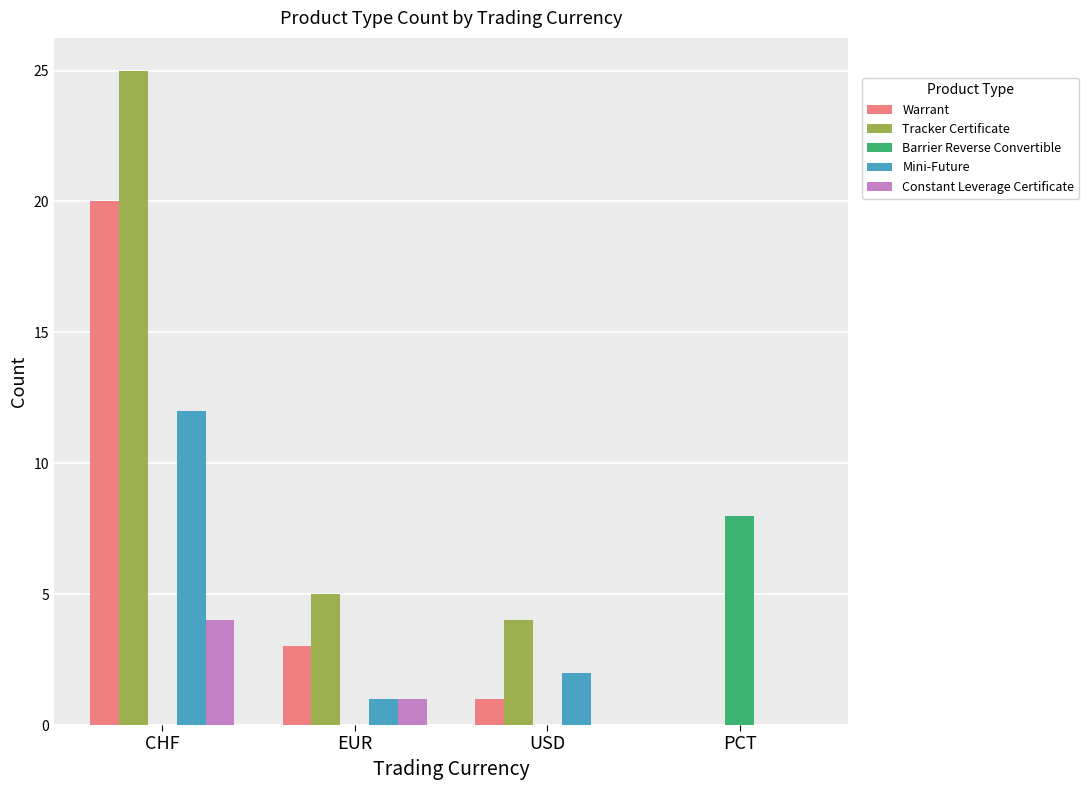

Reading left to right, list all the values displayed in this chart.

Warrant: CHF=20	EUR=3	USD=1	PCT=0
Tracker Certificate: CHF=25	EUR=5	USD=4	PCT=0
Barrier Reverse Convertible: CHF=0	EUR=0	USD=0	PCT=8
Mini-Future: CHF=12	EUR=1	USD=2	PCT=0
Constant Leverage Certificate: CHF=4	EUR=1	USD=0	PCT=0